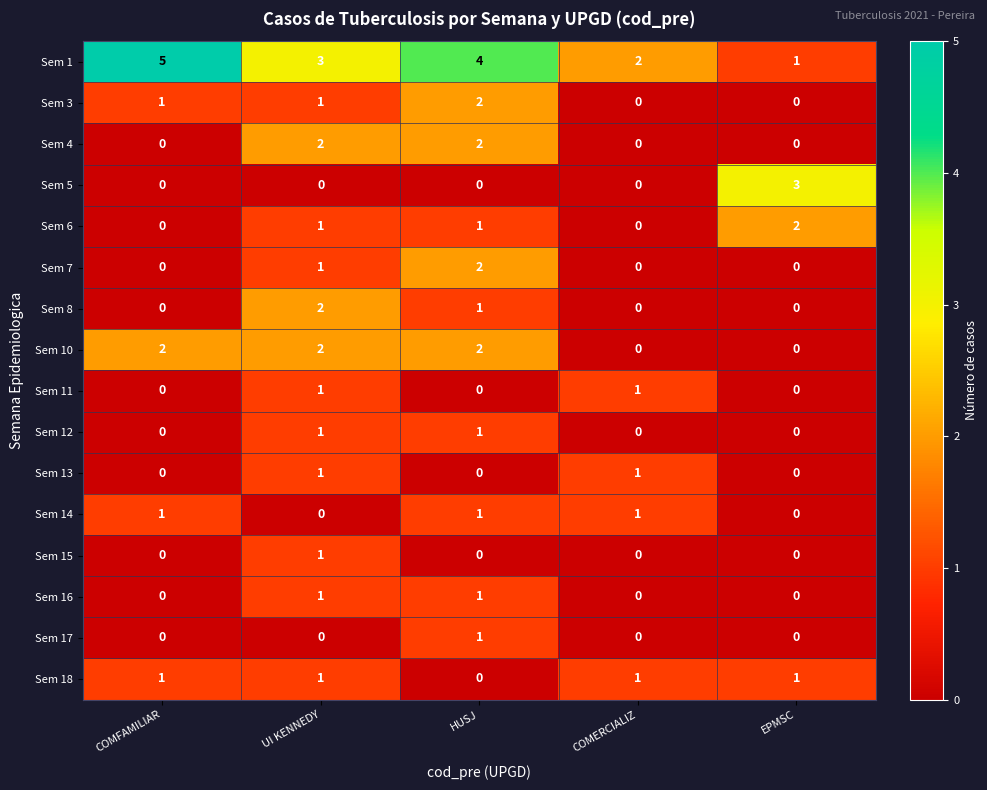

Between COMFAMILIAR and EPMSC, which series saw the biggest shift?

Sem 1